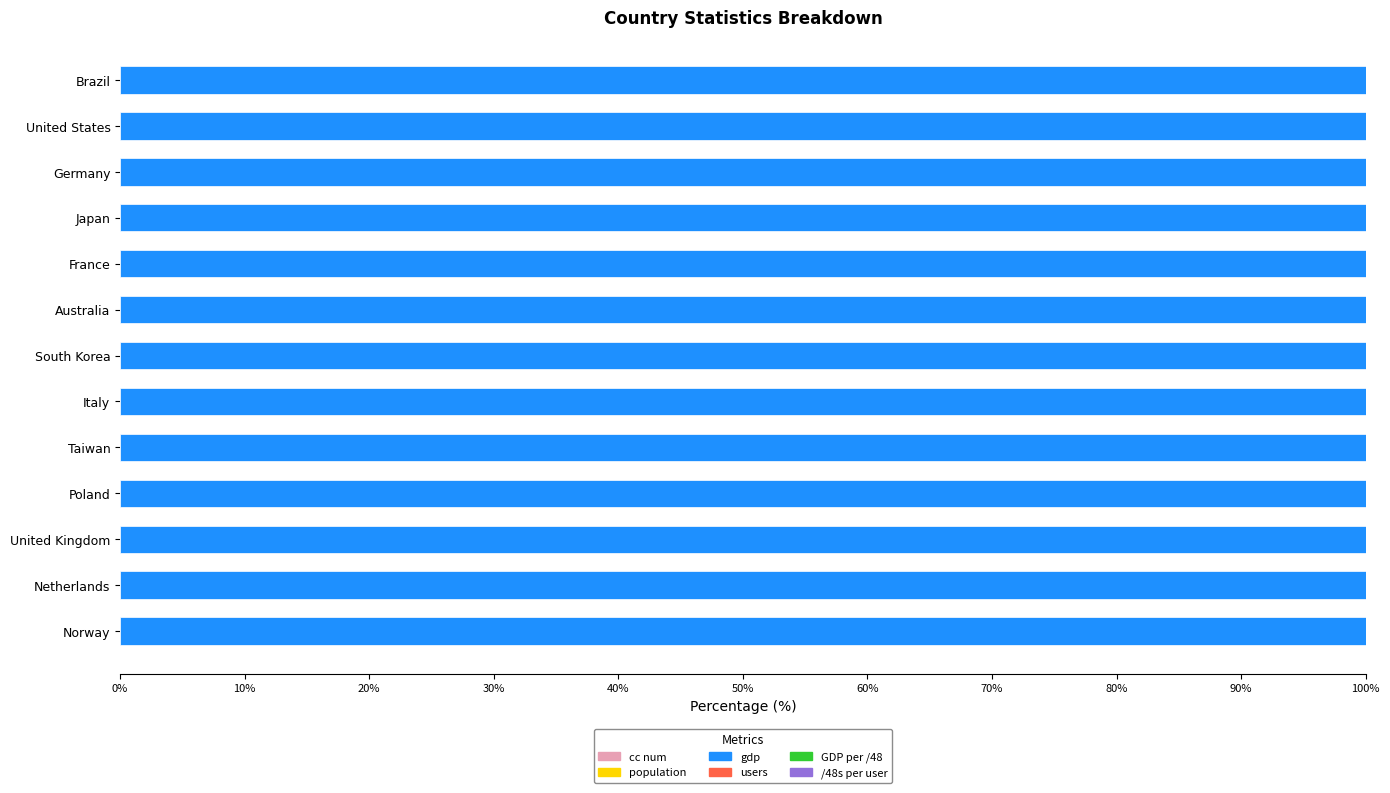

Count the number of data series in this chart.

6